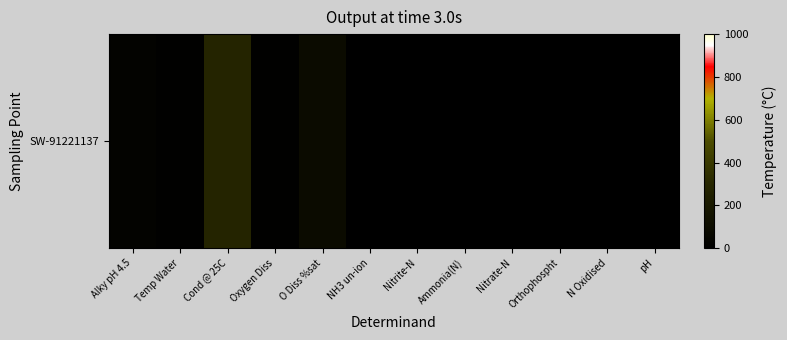

Rank the categories by value from lowest to highest.

NH3 un-ion, Nitrite-N, Orthophospht, Ammonia(N), Nitrate-N, N Oxidised, pH, Oxygen Diss, Temp Water, Alky pH 4.5, O Diss %sat, Cond @ 25C